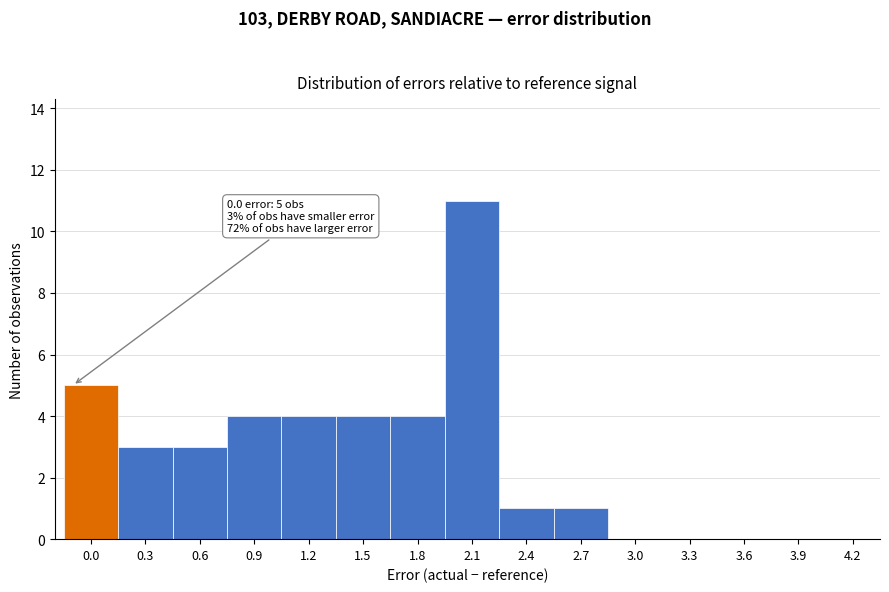

Reading left to right, list all the values displayed in this chart.

0.0=5	0.3=3	0.6=3	0.9=4	1.2=4	1.5=4	1.8=4	2.1=11	2.4=1	2.7=1	3.0=0	3.3=0	3.6=0	3.9=0	4.2=0